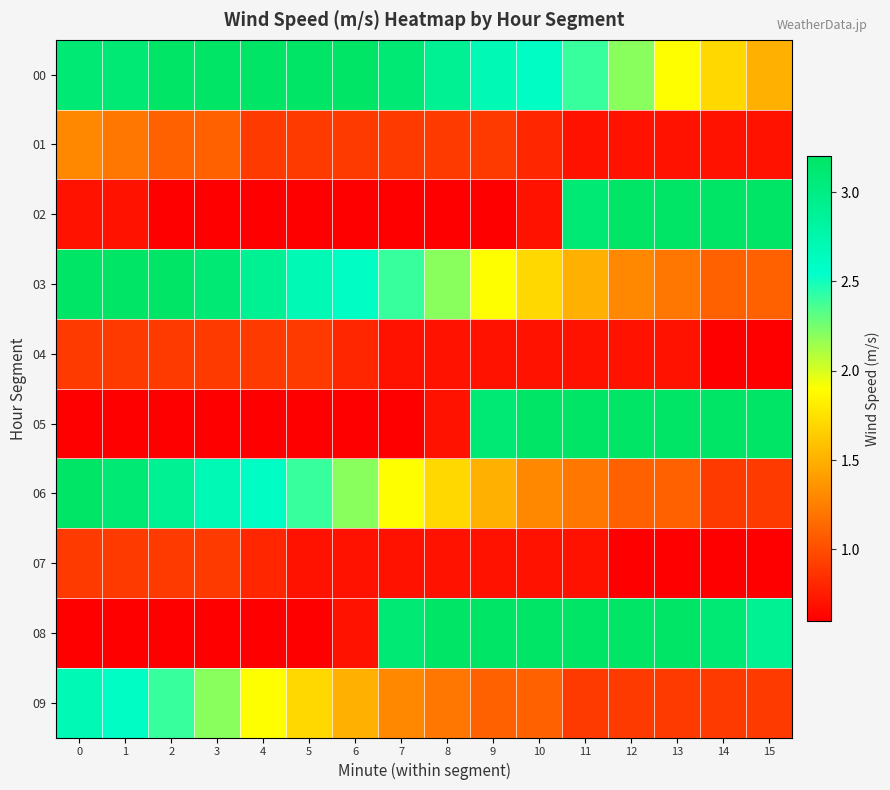

Reading left to right, extract all data points from this chart.

00: 0=3.1	1=3.1	2=3.2	3=3.2	4=3.2	5=3.2	6=3.2	7=3.1	8=2.9	9=2.7	10=2.6	11=2.4	12=2.2	13=1.9	14=1.7	15=1.5
01: 0=1.3	1=1.2	2=1.1	3=1.1	4=0.9	5=0.9	6=0.9	7=0.9	8=0.9	9=0.9	10=0.8	11=0.7	12=0.7	13=0.7	14=0.7	15=0.7
02: 0=0.7	1=0.7	2=0.6	3=0.6	4=0.6	5=0.6	6=0.6	7=0.6	8=0.6	9=0.6	10=0.7	11=3.1	12=3.2	13=3.2	14=3.2	15=3.2
03: 0=3.2	1=3.2	2=3.2	3=3.1	4=2.9	5=2.7	6=2.6	7=2.4	8=2.2	9=1.9	10=1.7	11=1.5	12=1.3	13=1.2	14=1.1	15=1.1
04: 0=0.9	1=0.9	2=0.9	3=0.9	4=0.9	5=0.9	6=0.8	7=0.7	8=0.7	9=0.7	10=0.7	11=0.7	12=0.7	13=0.7	14=0.6	15=0.6
05: 0=0.6	1=0.6	2=0.6	3=0.6	4=0.6	5=0.6	6=0.6	7=0.6	8=0.7	9=3.1	10=3.2	11=3.2	12=3.2	13=3.2	14=3.2	15=3.2
06: 0=3.2	1=3.1	2=2.9	3=2.7	4=2.6	5=2.4	6=2.2	7=1.9	8=1.7	9=1.5	10=1.3	11=1.2	12=1.1	13=1.1	14=0.9	15=0.9
07: 0=0.9	1=0.9	2=0.9	3=0.9	4=0.8	5=0.7	6=0.7	7=0.7	8=0.7	9=0.7	10=0.7	11=0.7	12=0.6	13=0.6	14=0.6	15=0.6
08: 0=0.6	1=0.6	2=0.6	3=0.6	4=0.6	5=0.6	6=0.7	7=3.1	8=3.2	9=3.2	10=3.2	11=3.2	12=3.2	13=3.2	14=3.1	15=2.9
09: 0=2.7	1=2.6	2=2.4	3=2.2	4=1.9	5=1.7	6=1.5	7=1.3	8=1.2	9=1.1	10=1.1	11=0.9	12=0.9	13=0.9	14=0.9	15=0.9